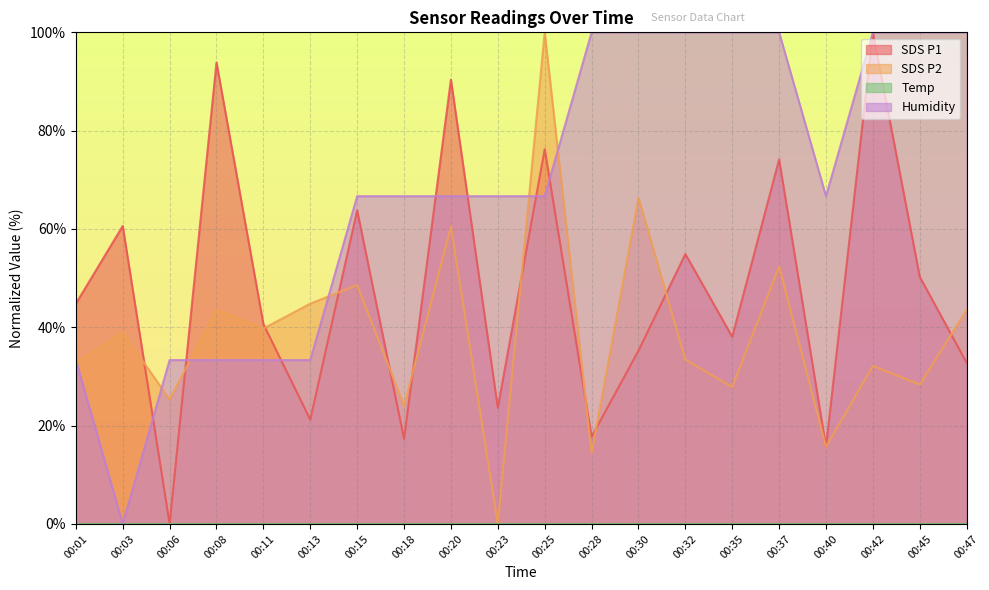

True or false: SDS_P2 has a value of 16.8 at 00:32.

False